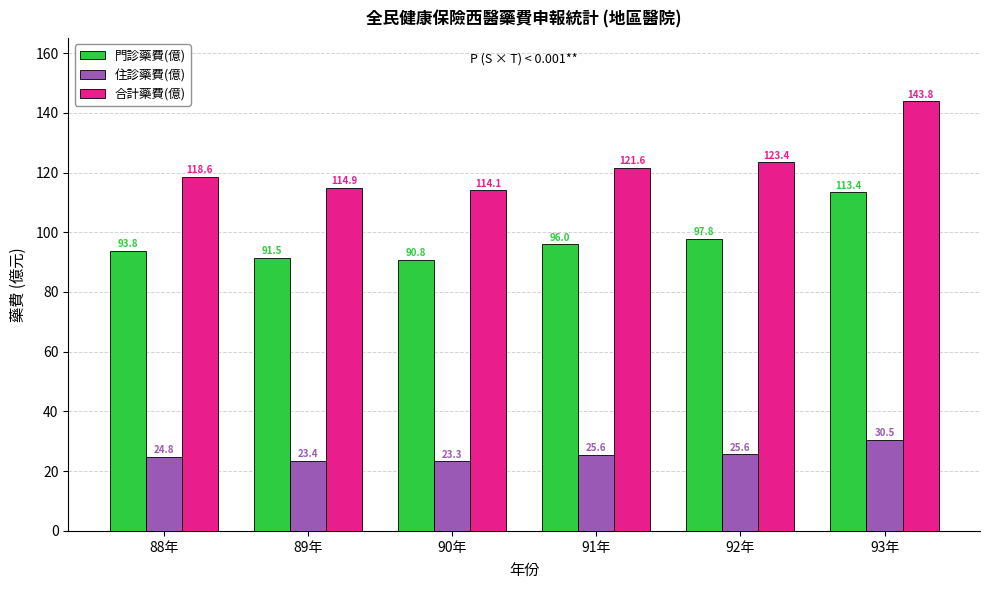

Reading right to left, what are all the values shown in this chart?

門診藥費(億): 113.4	97.8	96.0	90.8	91.5	93.8
住診藥費(億): 30.5	25.6	25.6	23.3	23.4	24.8
合計藥費(億): 143.8	123.4	121.6	114.1	114.9	118.6